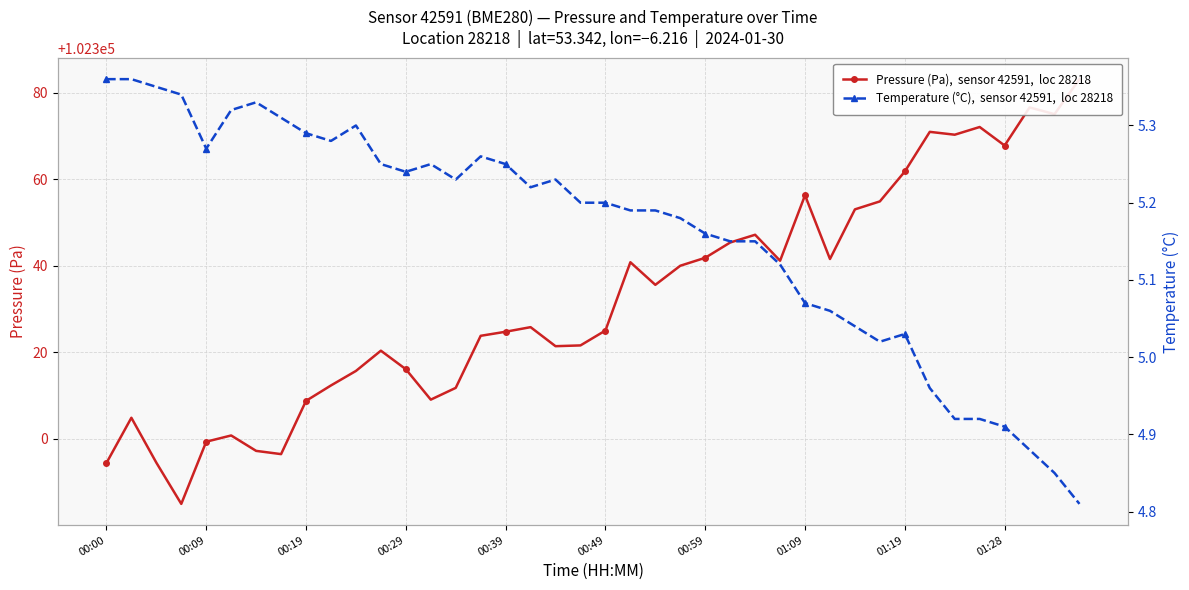

Is the value of Temperature (°C),  sensor 42591,  loc 28218 at 17 greater than the value of Pressure (Pa),  sensor 42591,  loc 28218 at 16?

No